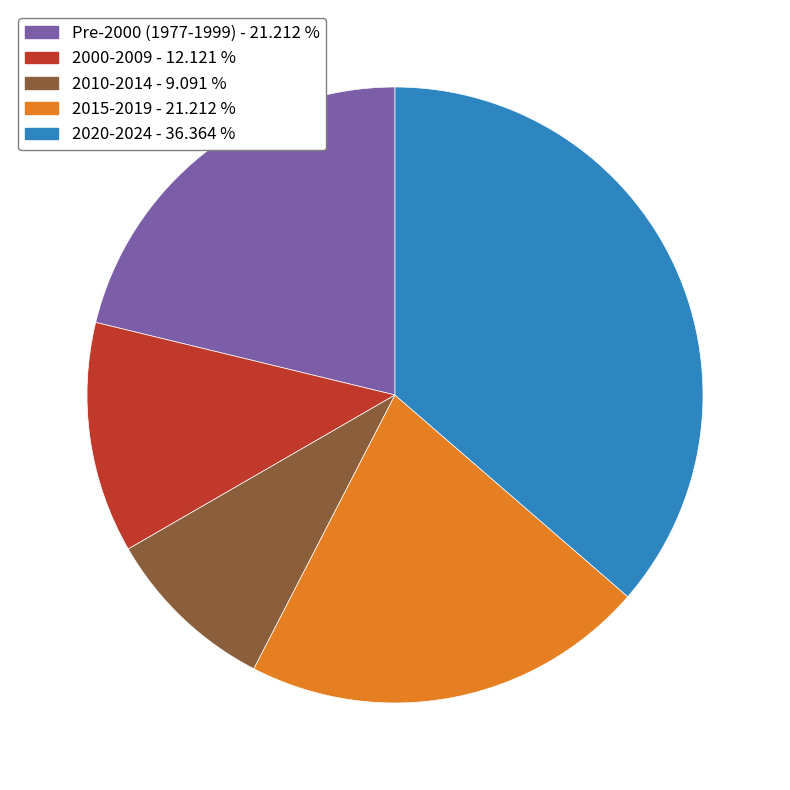

Is there any slice that represents more than half of the pie?

No